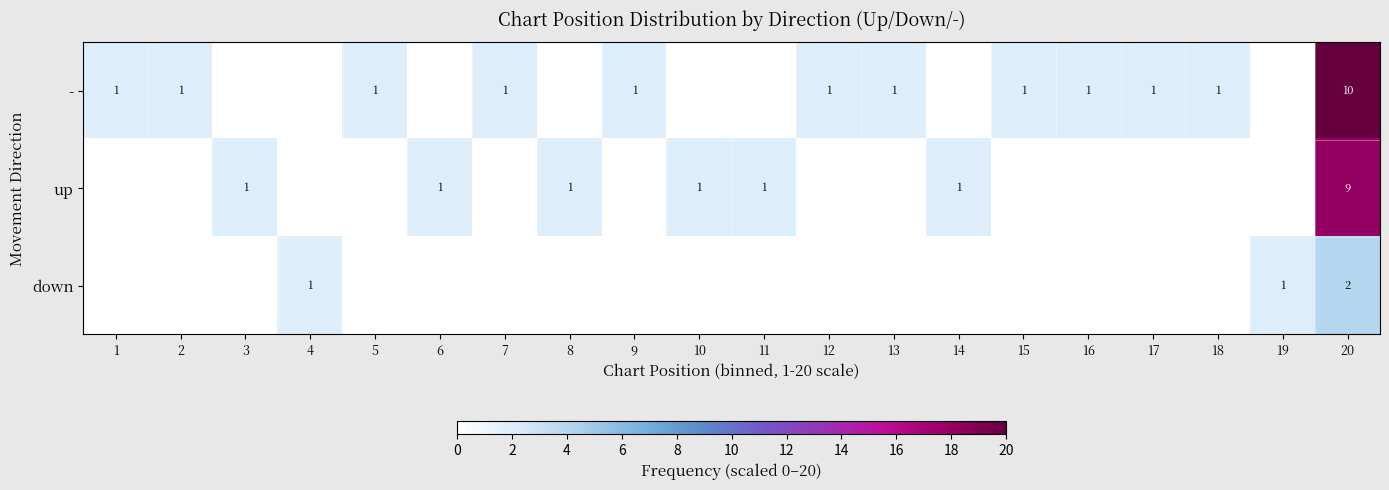

True or false: up has a value of 2 at 8.

False